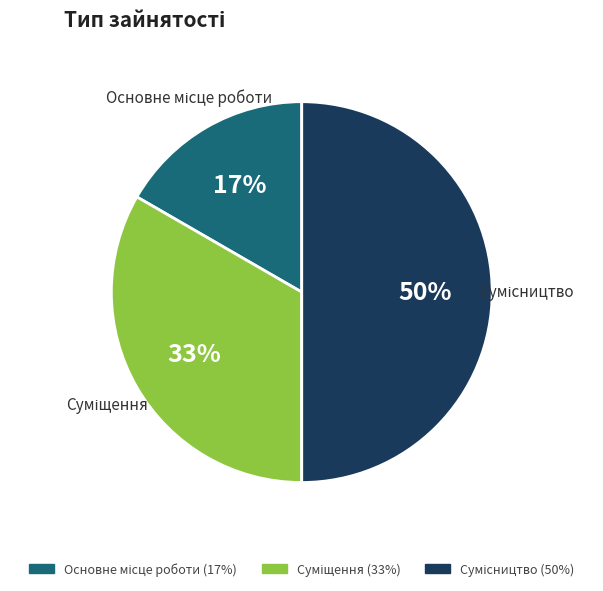

To the nearest percent, what is the difference between the largest and smallest slice percentages?

33%